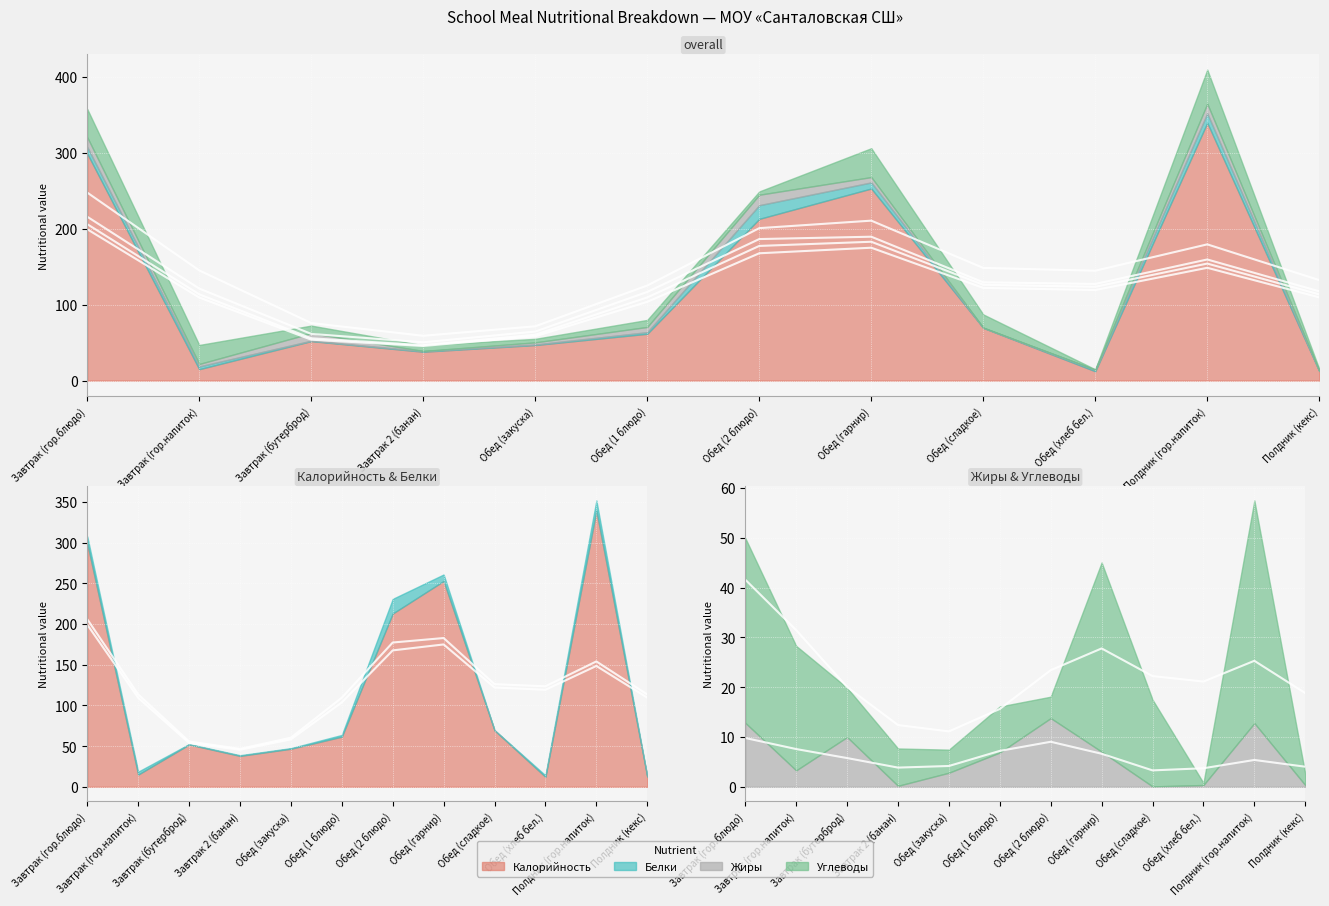

At Завтрак (гор.напиток), list the series in order from largest to smallest.

Углеводы, Калорийность, Белки, Жиры